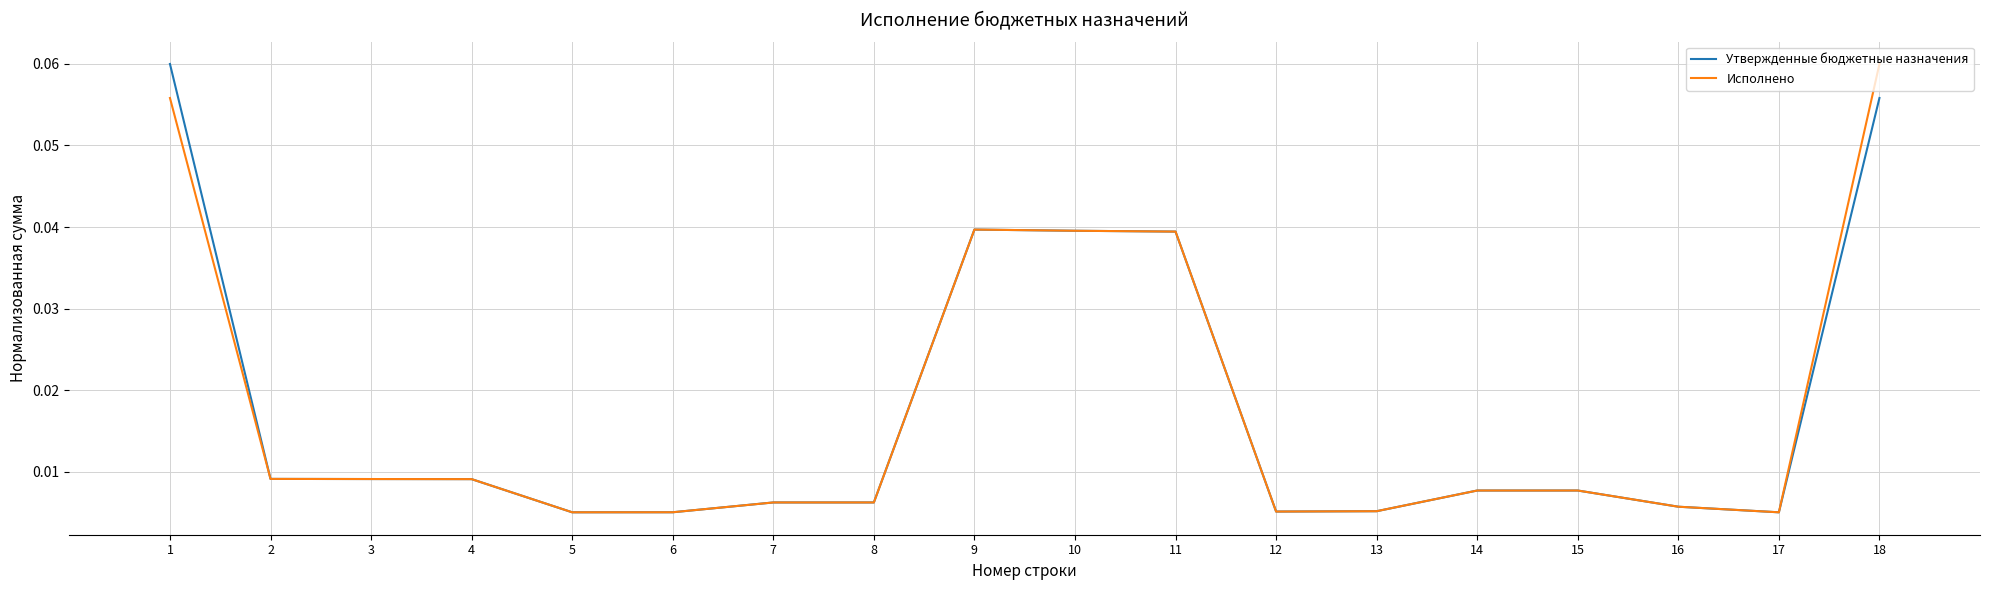

Is the value of Утвержденные бюджетные назначения at 3 greater than the value of Исполнено at 17?

Yes